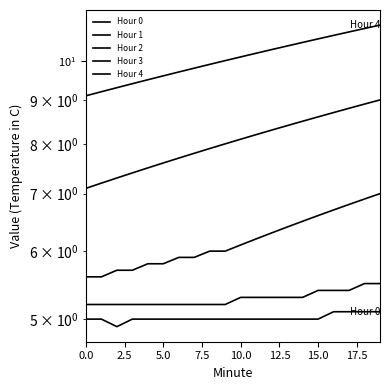

How many lines are shown in the chart?

5